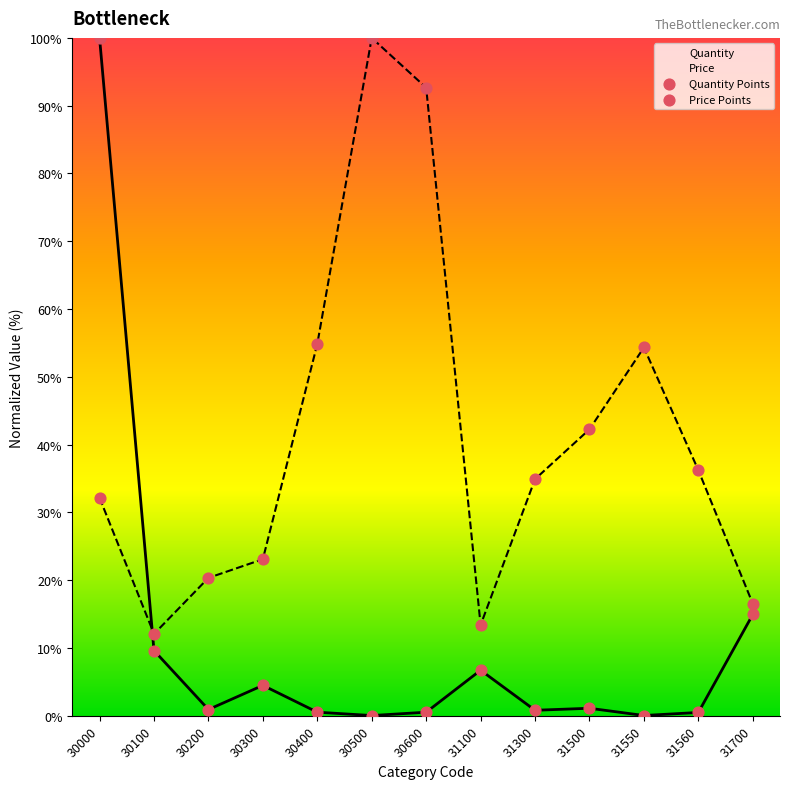

Which series has the widest spread of Y values?

Quantity